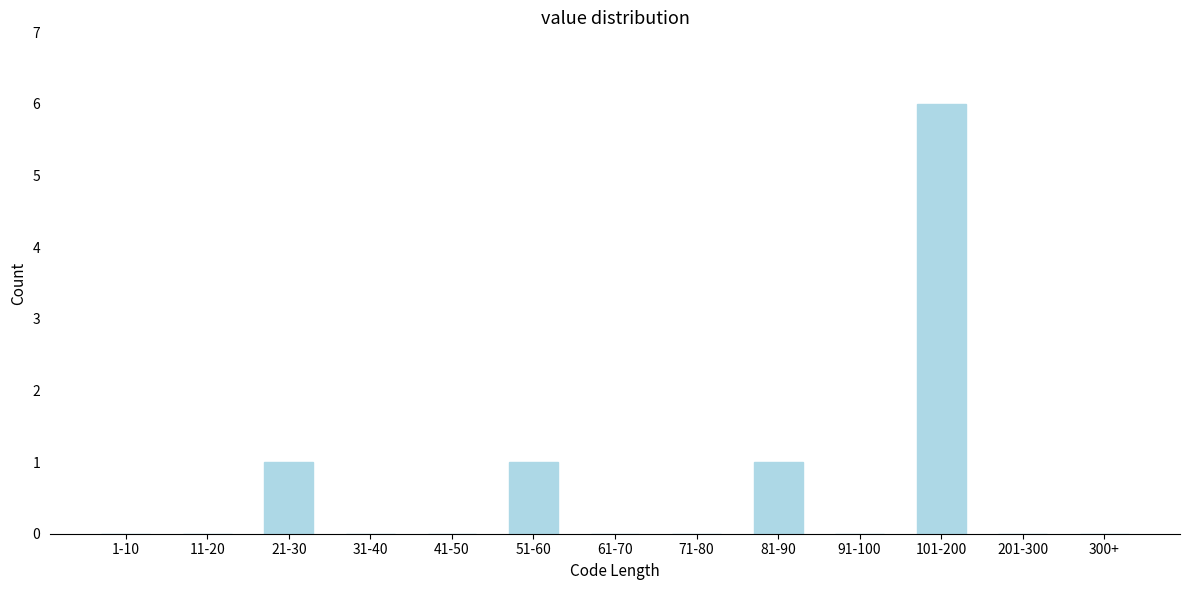

Reading left to right, extract all data points from this chart.

1-10=0	11-20=0	21-30=1	31-40=0	41-50=0	51-60=1	61-70=0	71-80=0	81-90=1	91-100=0	101-200=6	201-300=0	300+=0